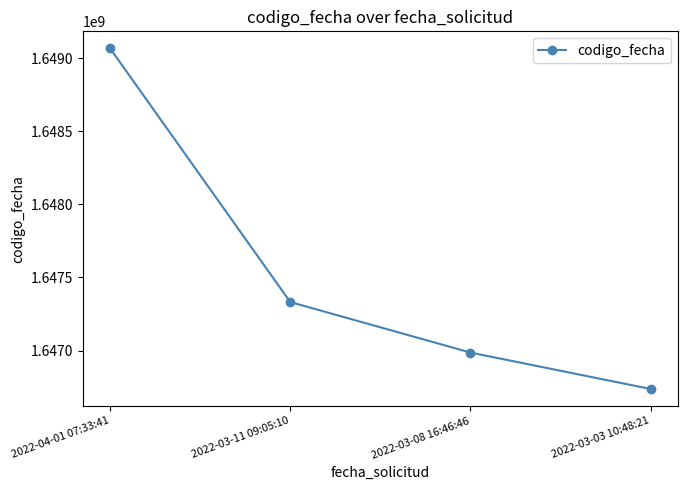

What is the difference between the values at 2022-04-01 07:33:41 and 2022-03-03 10:48:21?

2329341